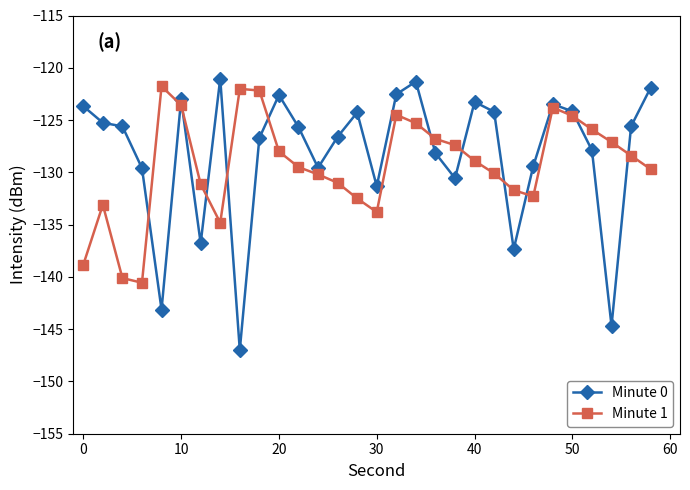

True or false: Minute 0 has more than 2 interior local peaks.

True